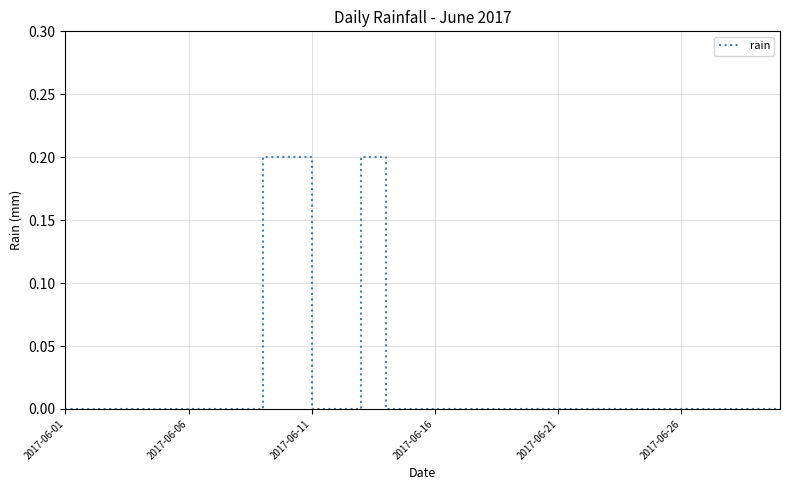

Is this an area chart (filled region under the line)?

No